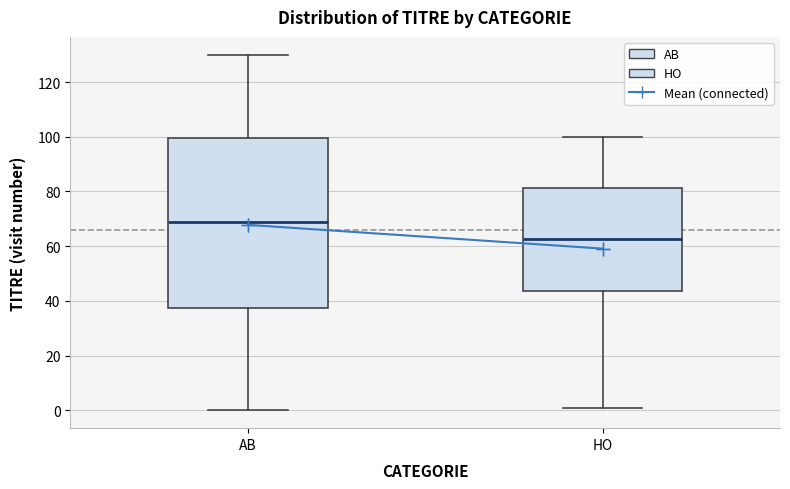

Where does the lower whisker of the box for AB end on the y-axis? The values are not printed on the chart, so give them approximately, as read against the axis.

0